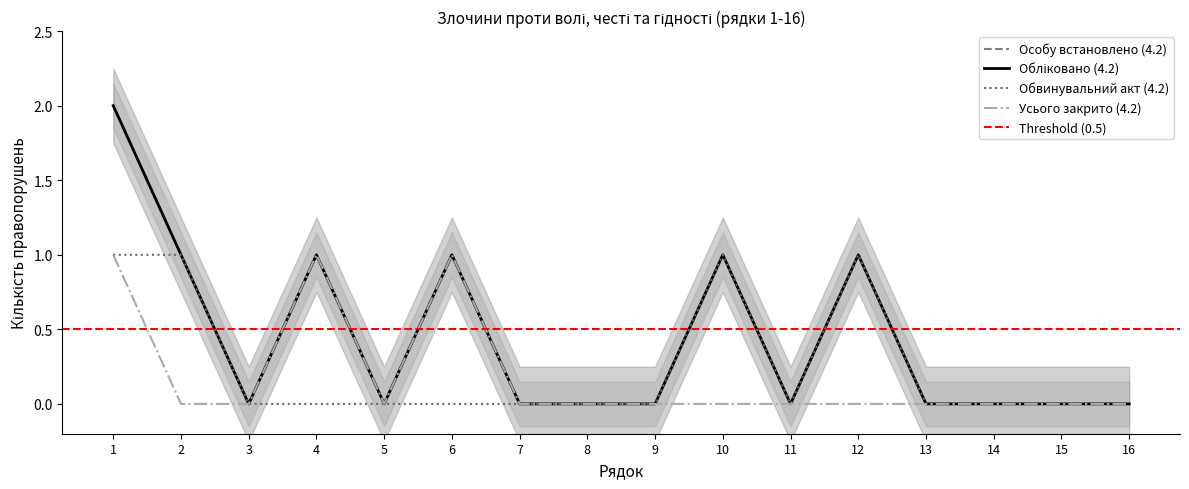

Reading left to right, what are all the values shown in this chart?

Обліковано (4.2): 2	1	0	1	0	1	0	0	0	1	0	1	0	0	0	0
Особу встановлено (4.2): 2	1	0	1	0	1	0	0	0	1	0	1	0	0	0	0
Обвинувальний акт (4.2): 1	1	0	0	0	0	0	0	0	1	0	1	0	0	0	0
Усього закрито (4.2): 1	0	0	1	0	1	0	0	0	0	0	0	0	0	0	0